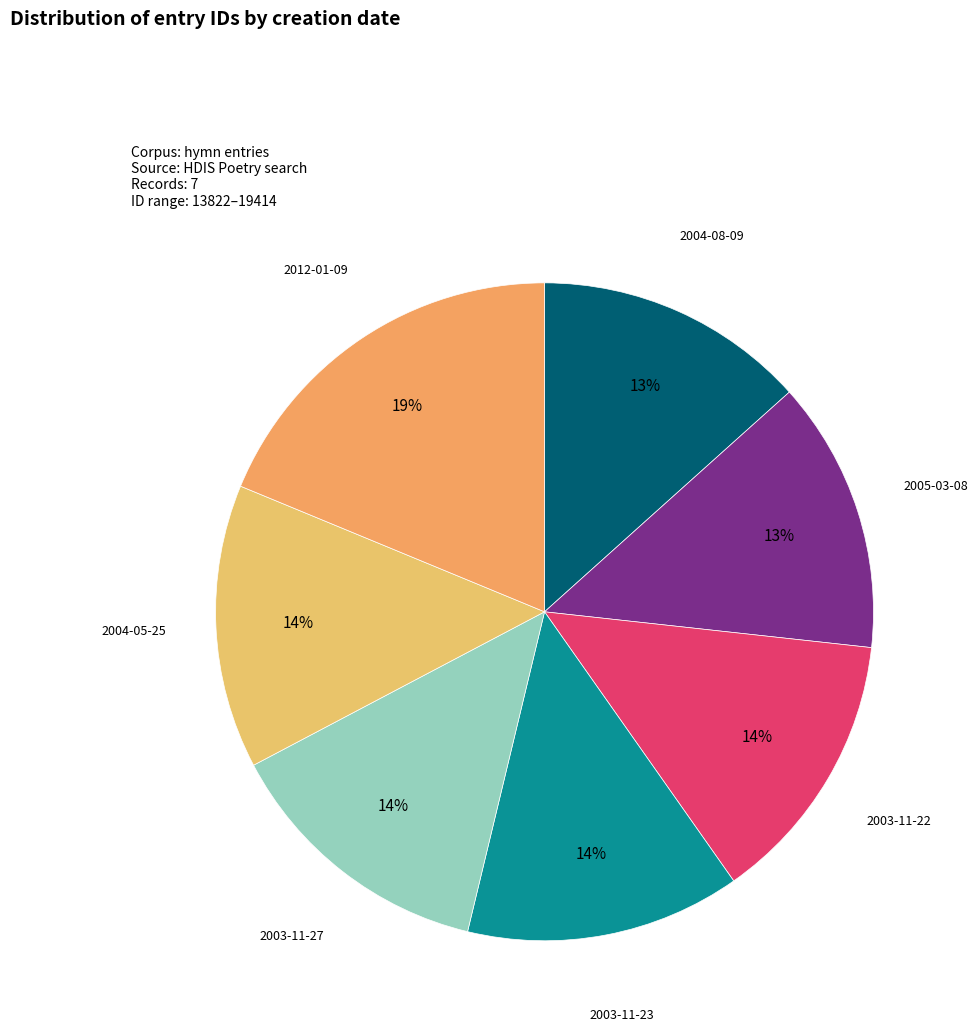

Does 2012-01-09 account for over 50% of the chart?

No